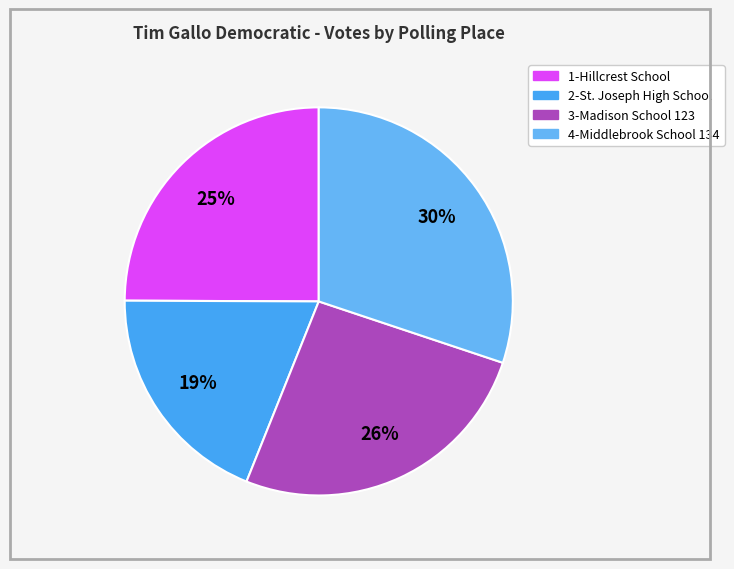

Does 1-Hillcrest School represent more than half of the total?

No